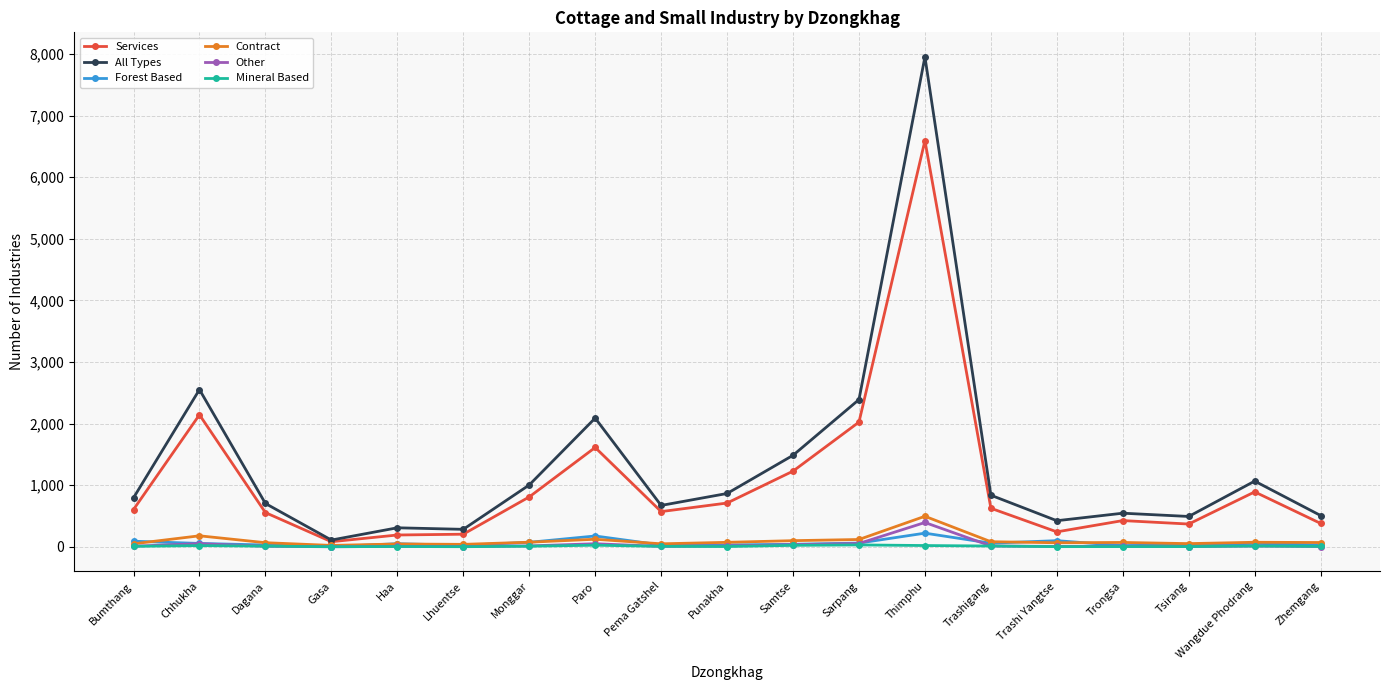

What is the difference between the maximum and minimum values in the All Types series?

7846